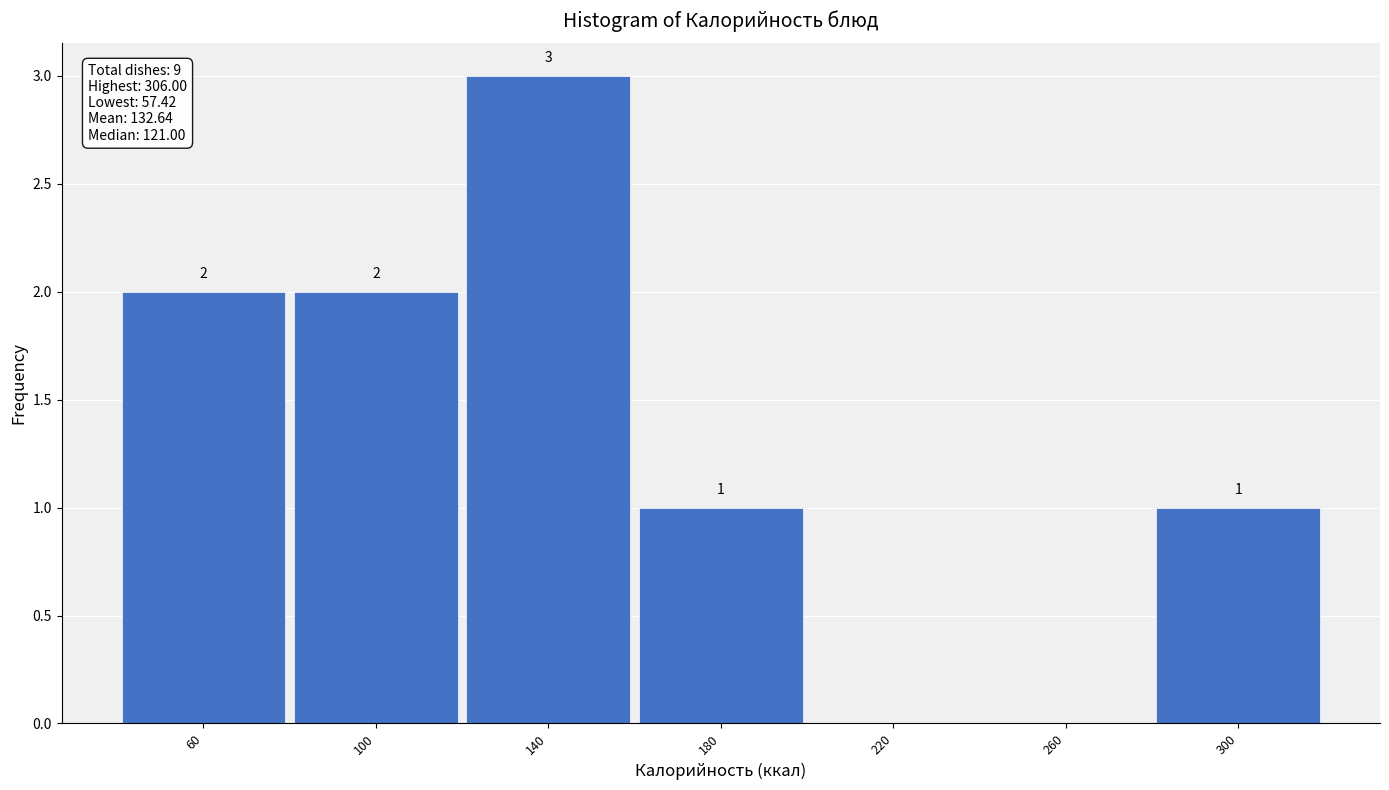

Over which range of the x-axis is the bar tallest?

120 to 160